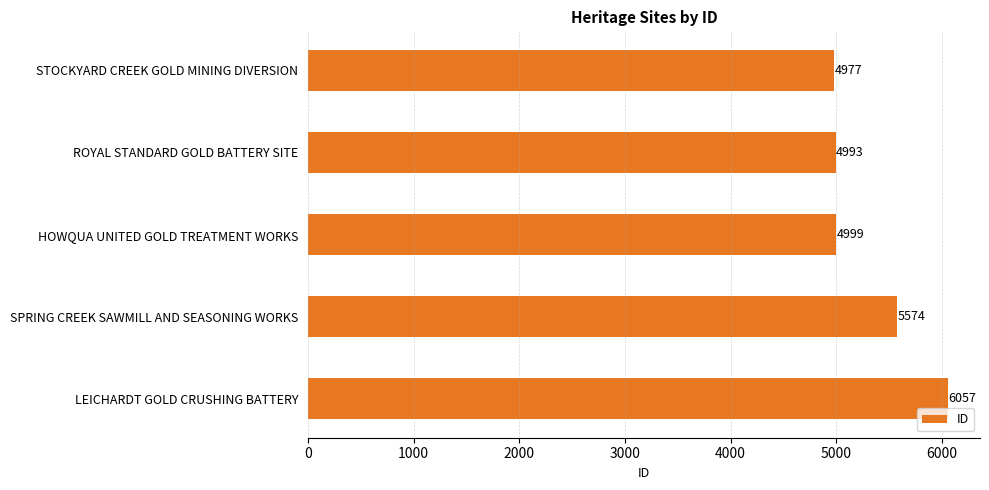

Approximately how many times larger is the value at ROYAL STANDARD GOLD BATTERY SITE compared to HOWQUA UNITED GOLD TREATMENT WORKS?

1.0